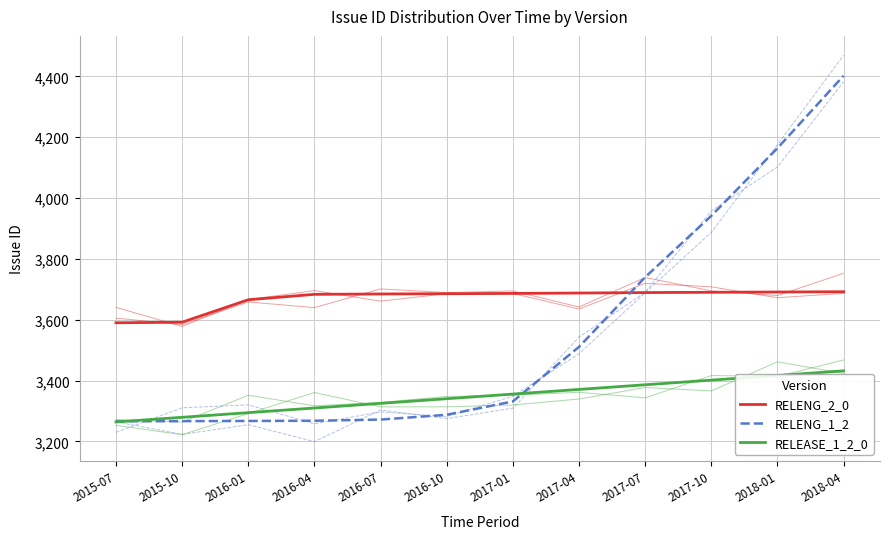

What position from the right is 2016-10?

7